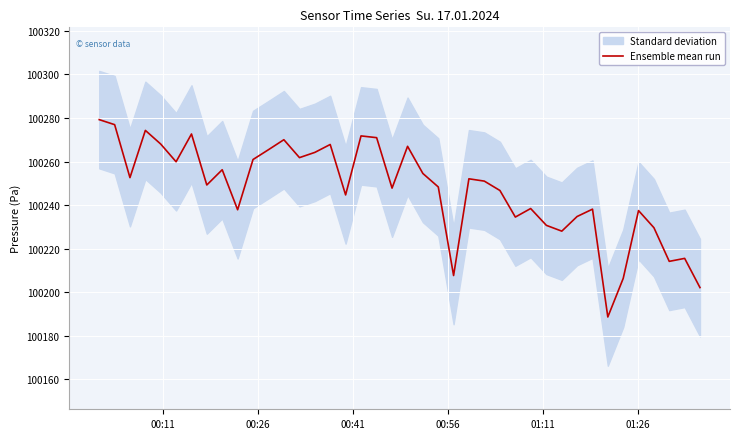

What is the minimum value for Ensemble mean run?

100188.7